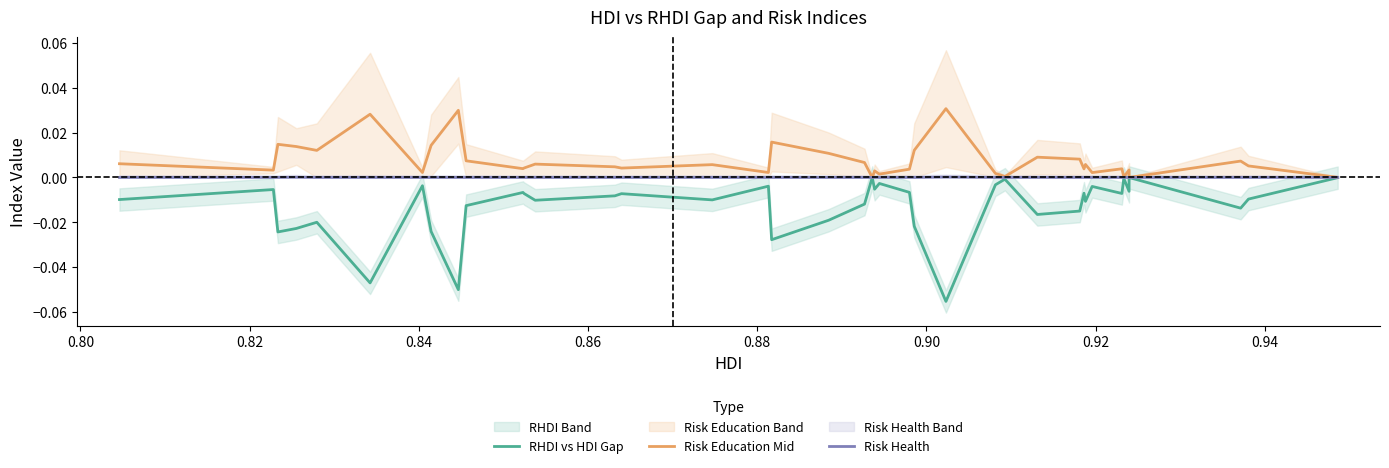

At how many categories does at least one series exceed 0?

40